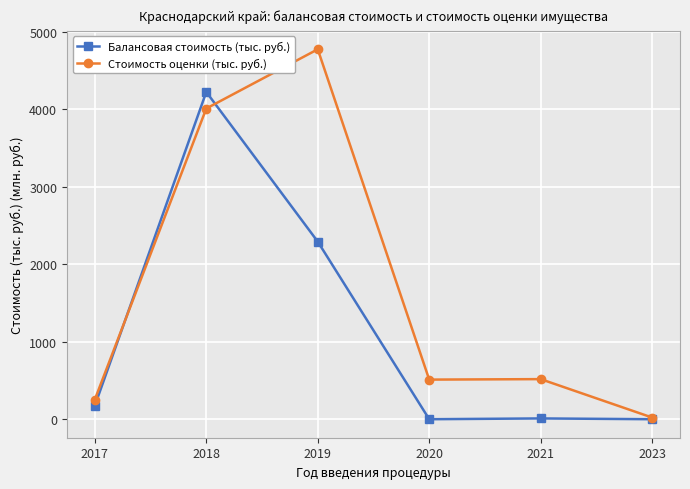

What is the difference between the highest and lowest values at 2018?

213.7